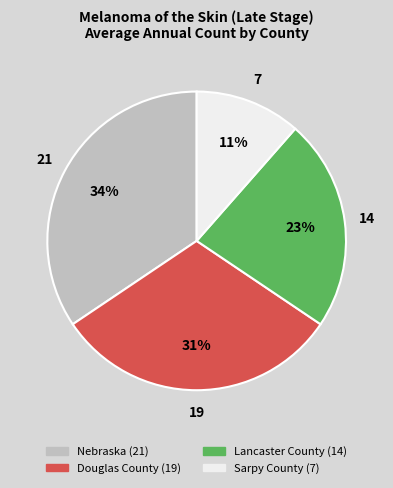

How many slices are in this pie chart?

4